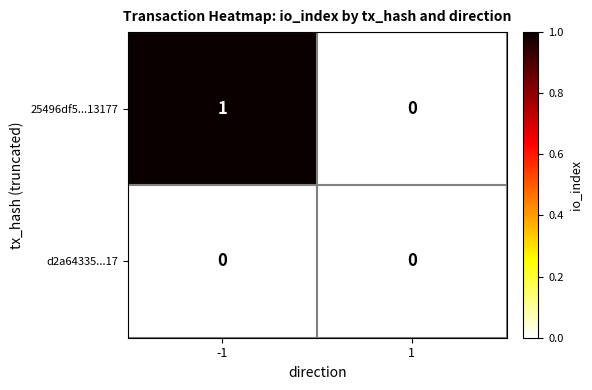

Between -1 and 1, which series saw the biggest shift?

25496df5...13177